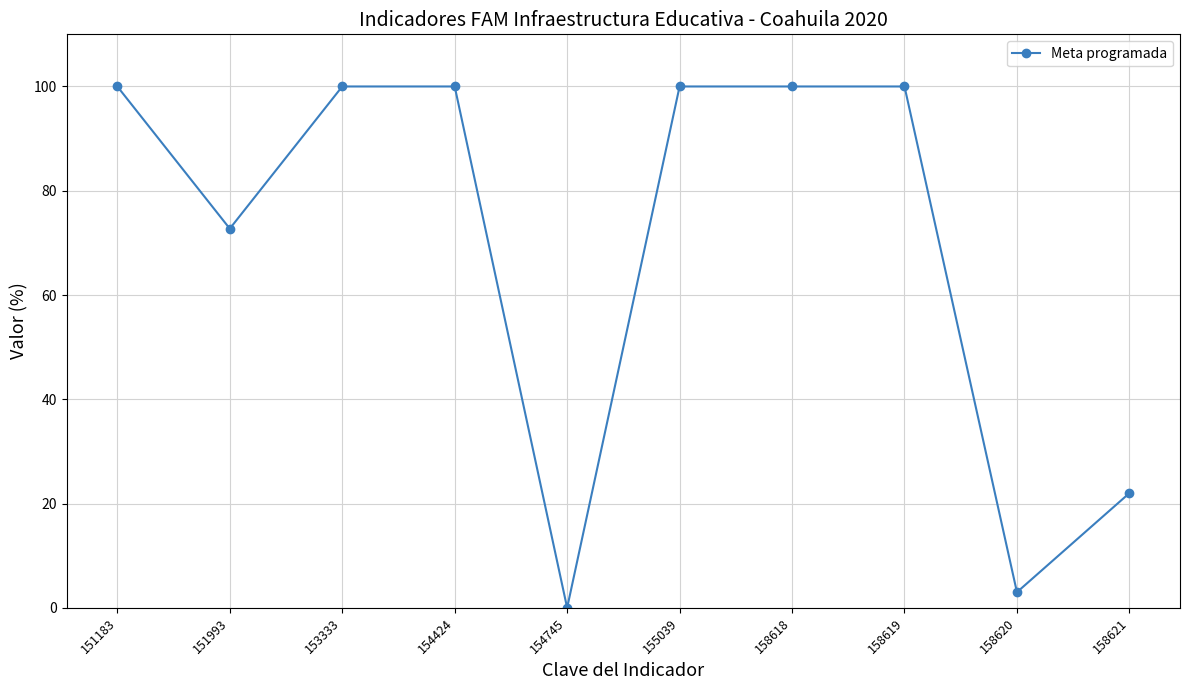

What is the ratio of the value at 158621 to the value at 158619?

0.2